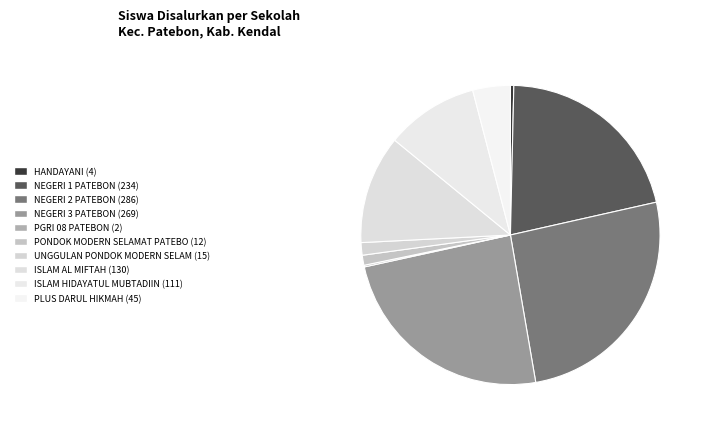

Which slice is the largest?

SMP NEGERI 2 PATEBON